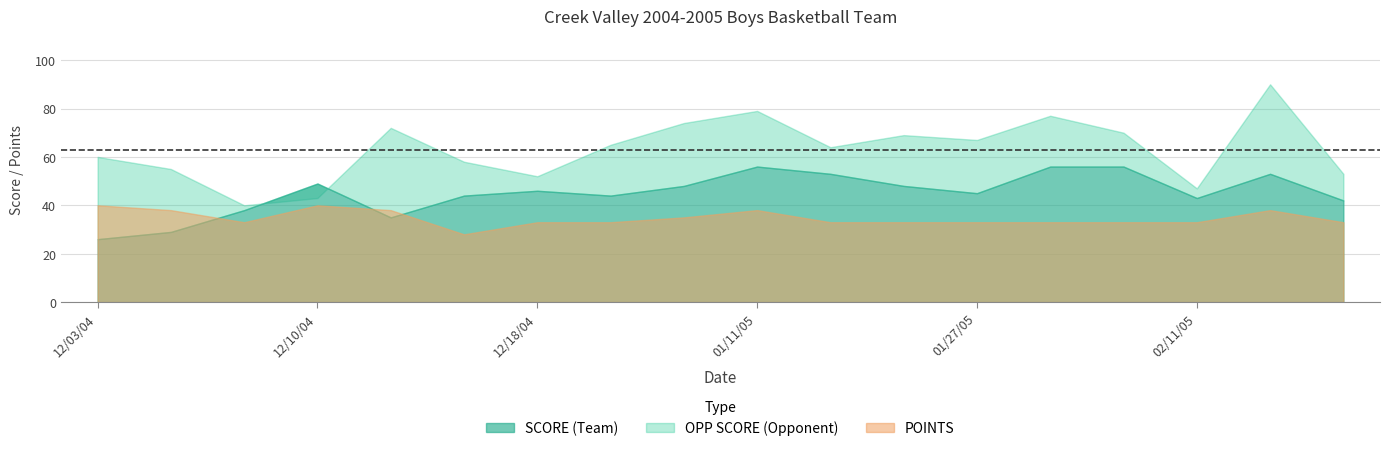

What is the difference between the highest and lowest values at 01/18/05?

62